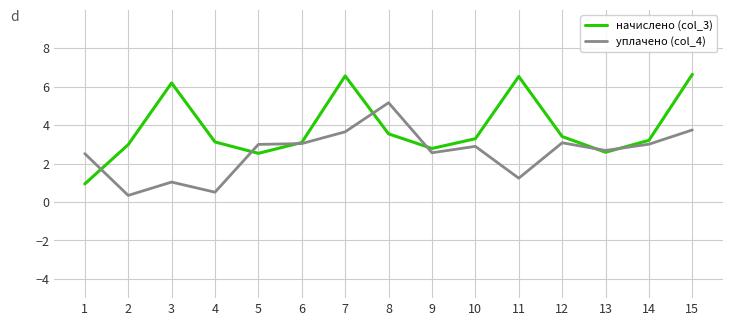

What is the difference between the уплачено (col_4) values at 13 and 11?

1.4